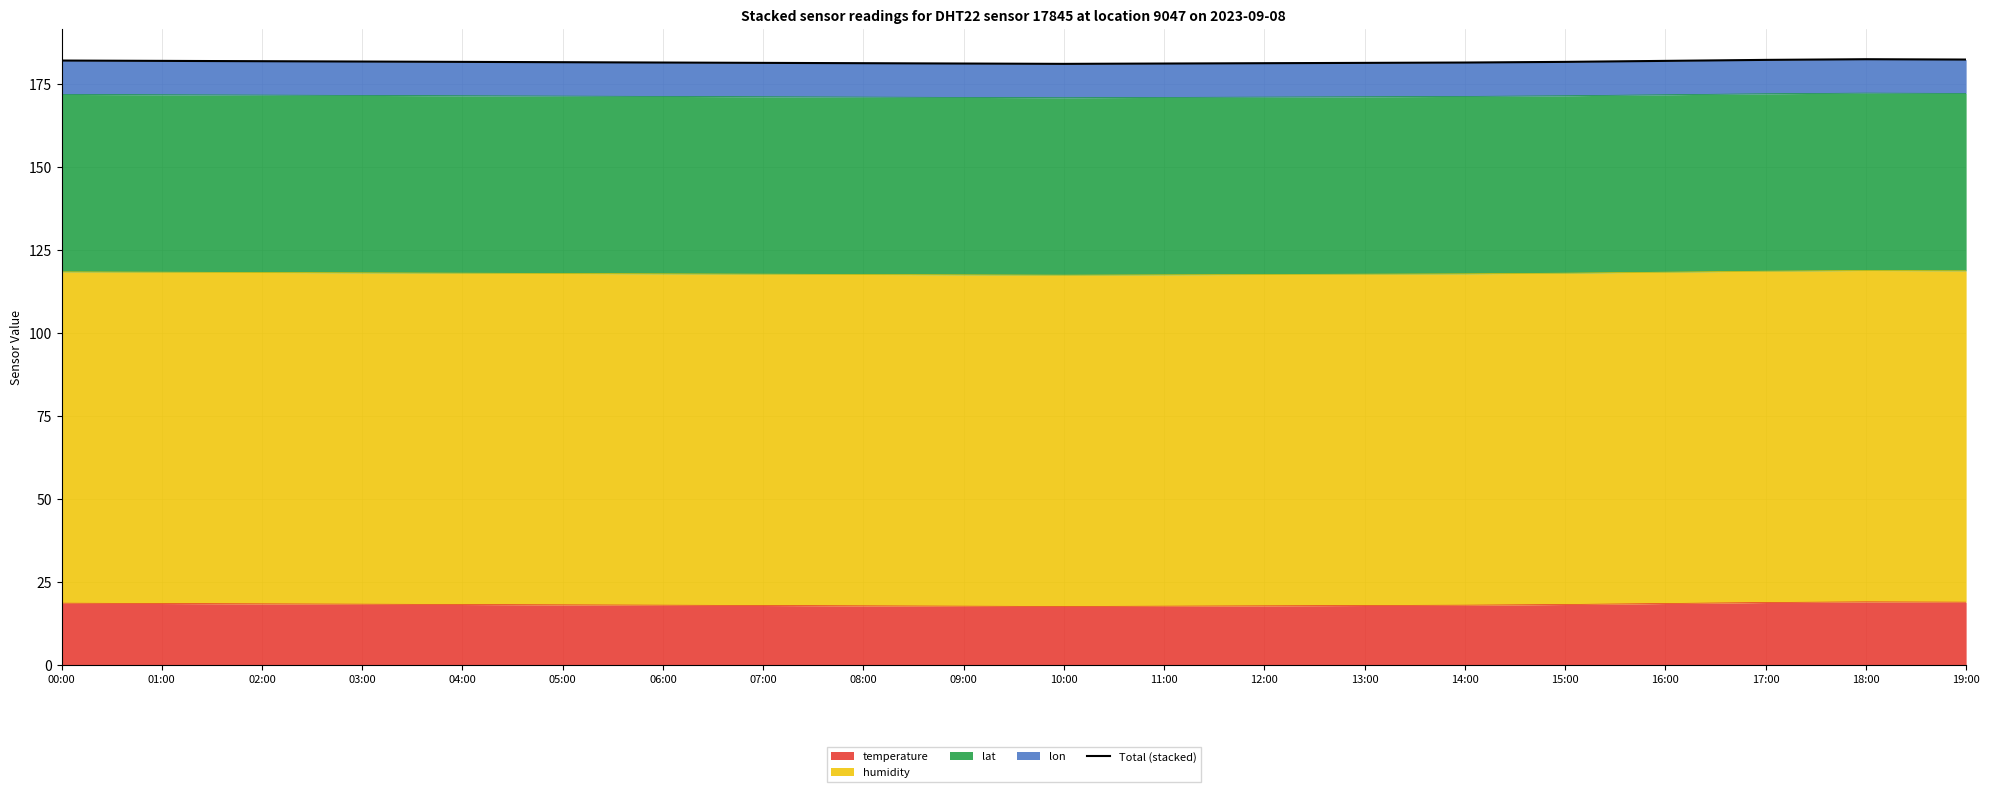

Rank the categories by value from highest to lowest.

18:00, 19:00, 17:00, 00:00, 01:00, 16:00, 02:00, 03:00, 04:00, 15:00, 05:00, 06:00, 14:00, 07:00, 13:00, 08:00, 12:00, 09:00, 11:00, 10:00